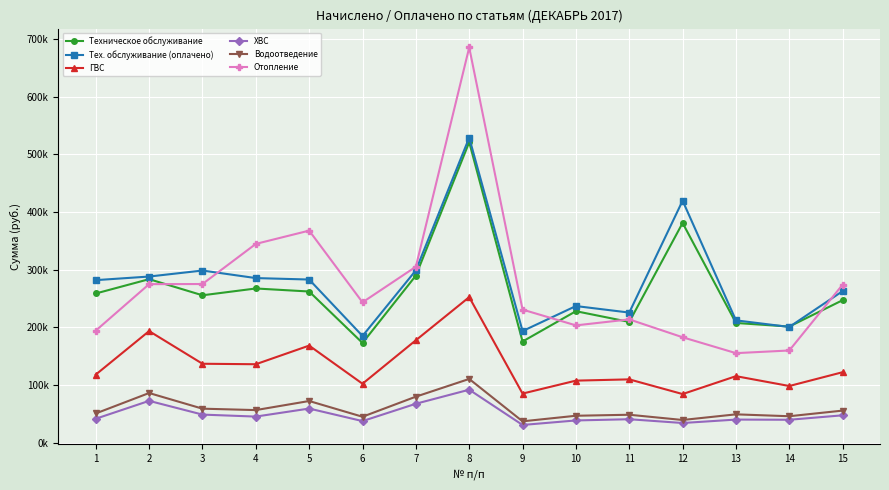

Where do Отопление and Тех. обслуживание (оплачено) first cross each other?

3 and 4